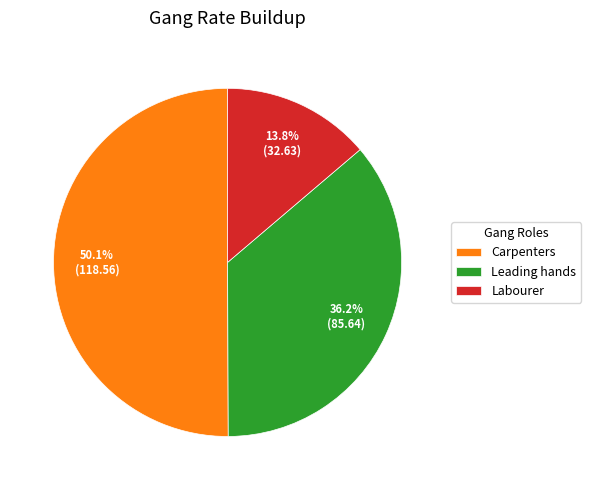

To the nearest percent, what is the difference between the largest and smallest slice percentages?

36%